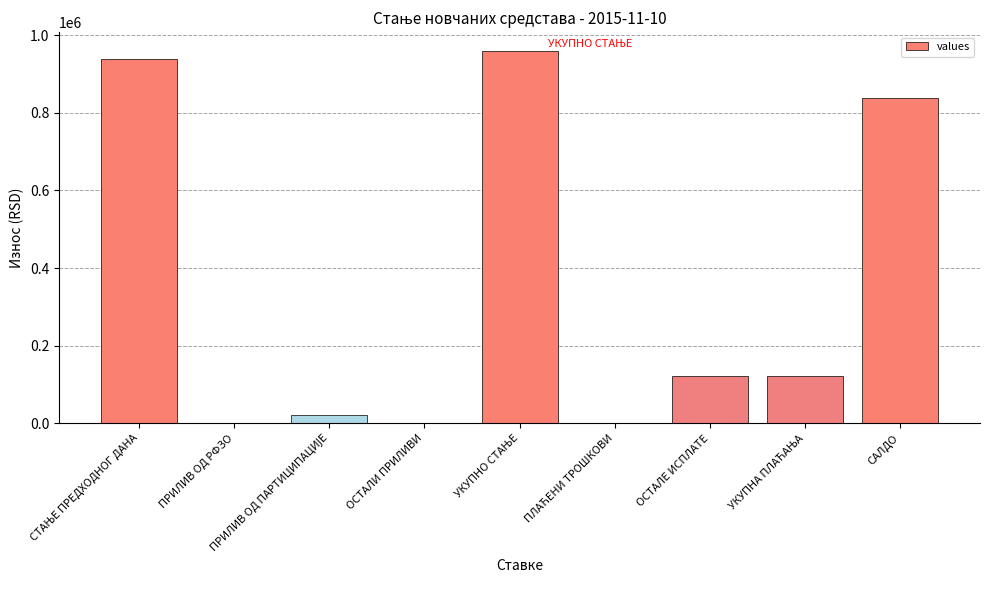

What is the greatest value displayed?

959968.9